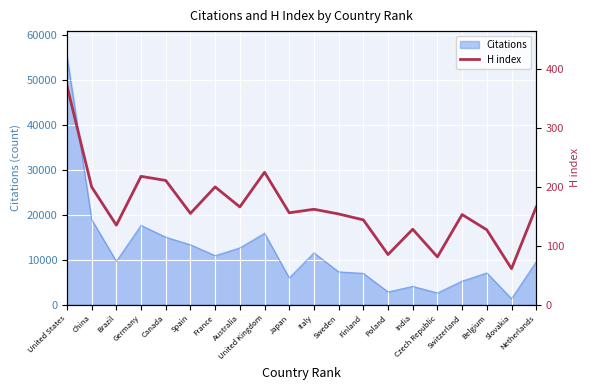

Where is the first local maximum?

Germany